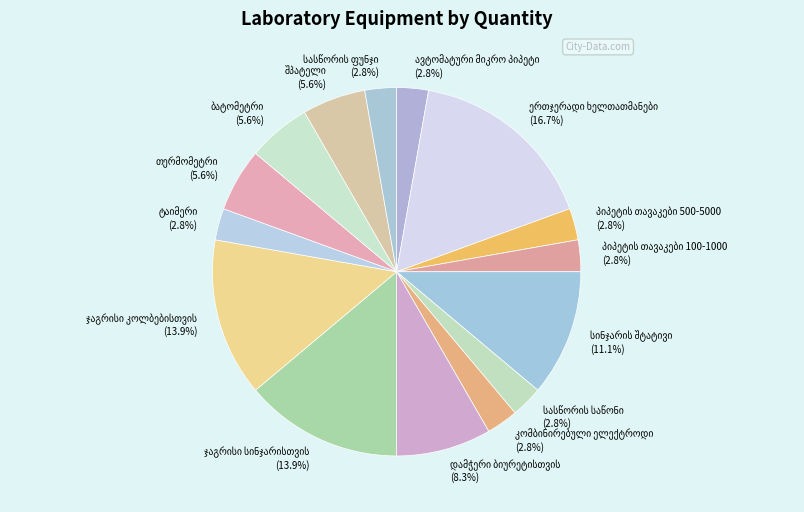

Does any single category account for the majority?

No